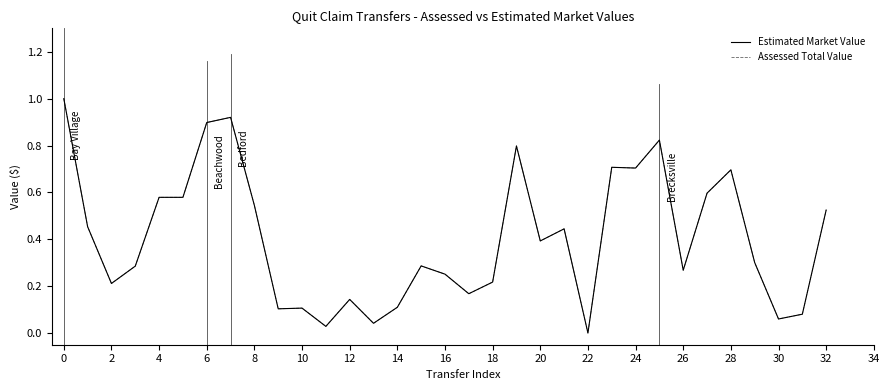

What is the greatest value displayed?

1.0